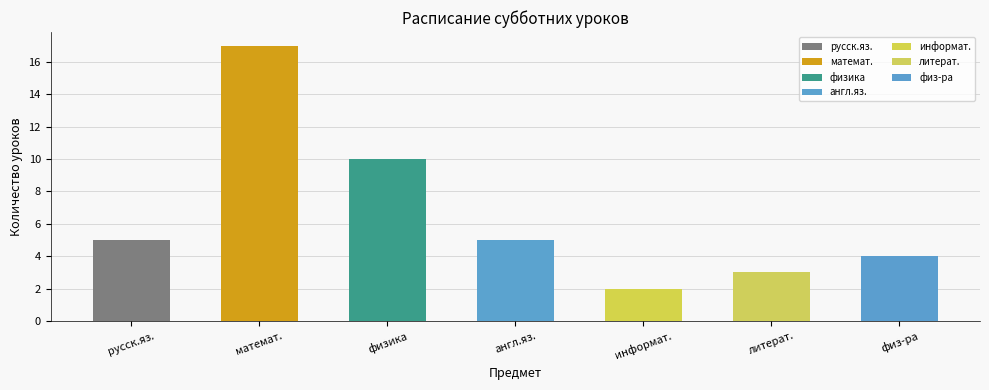

What is the value of the 6th bar from the left?

3